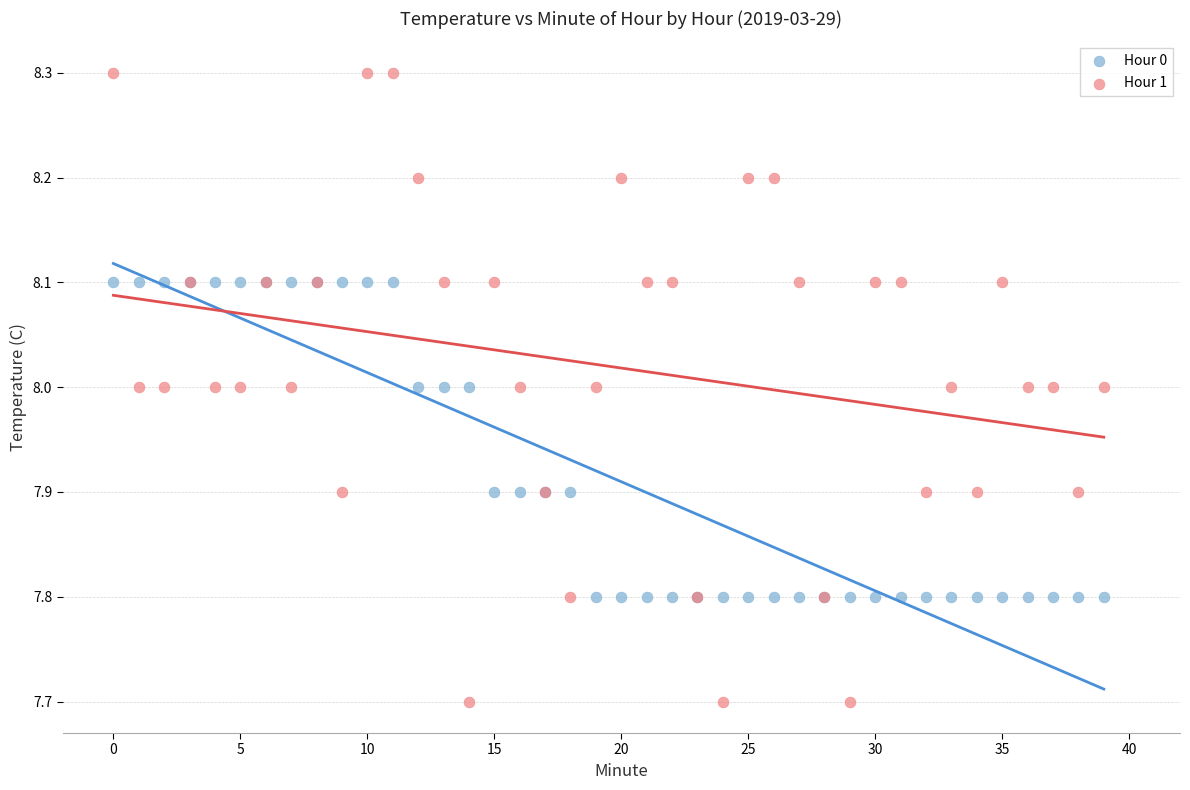

Which series contains the highest Y value?

Hour 1